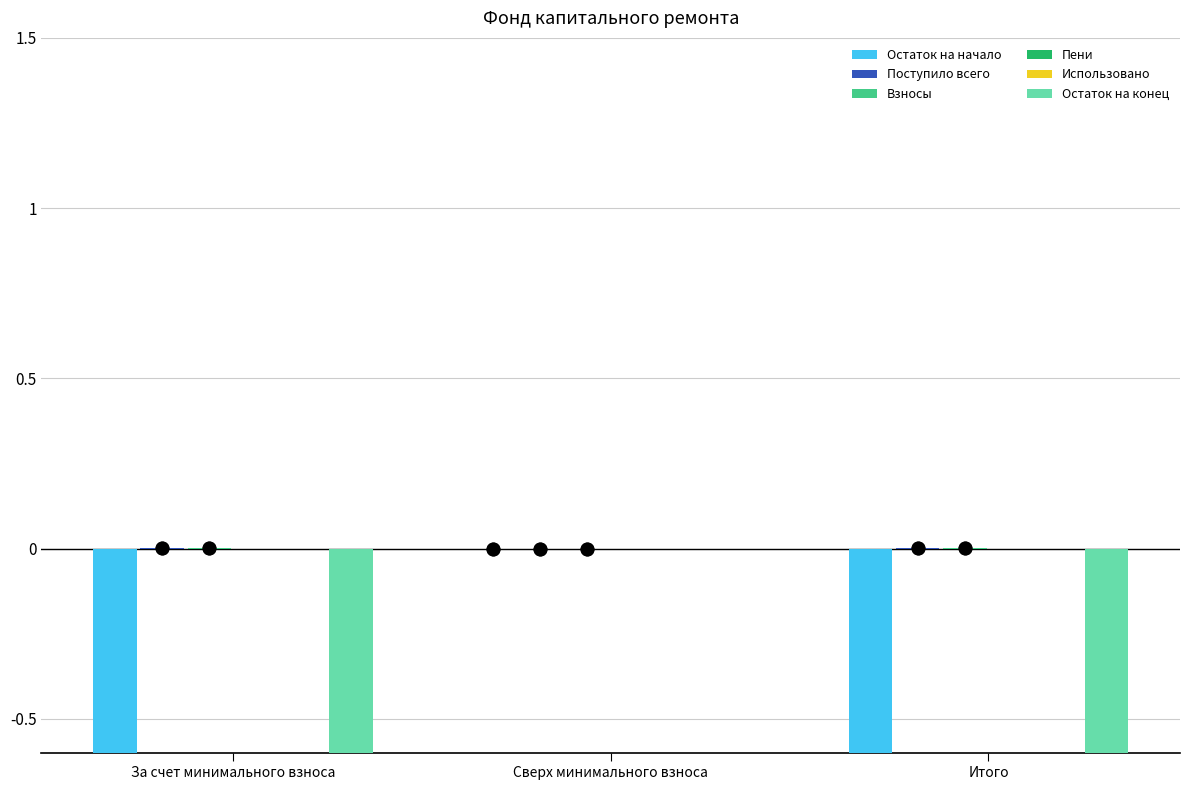

Is the value of Использовано at Итого greater than the value of Поступило всего at За счет минимального взноса?

No